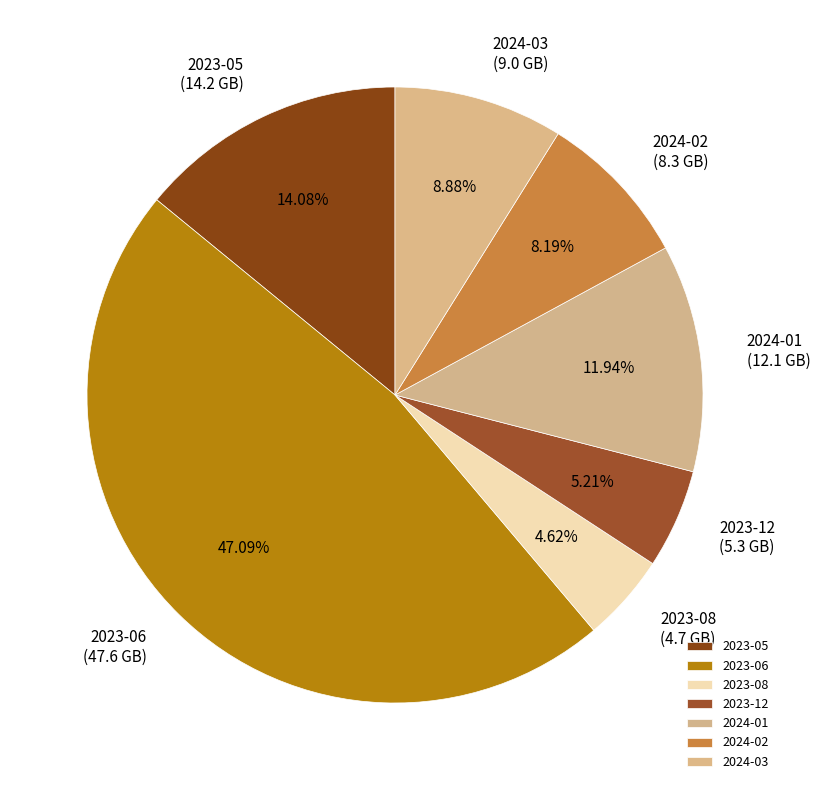

Is 2023-05 the majority of the pie?

No